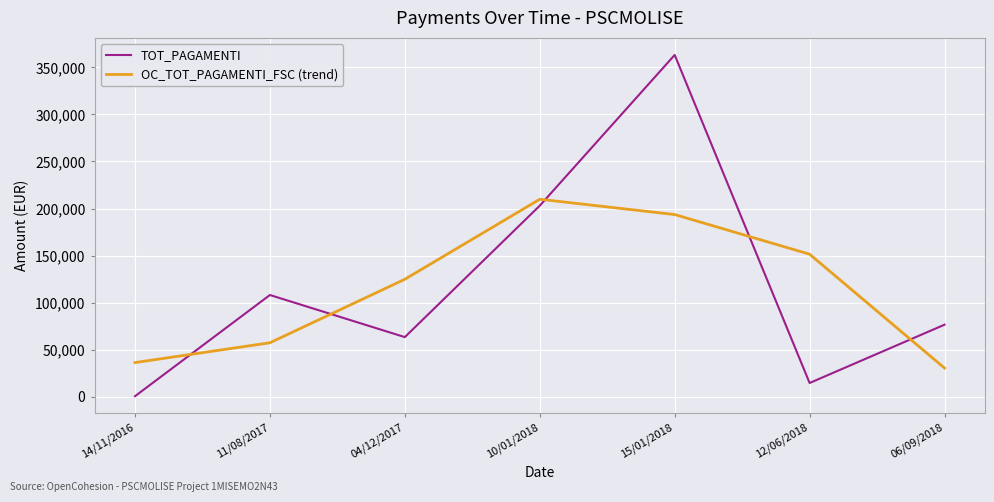

At which category does TOT_PAGAMENTI reach its first local valley?

04/12/2017